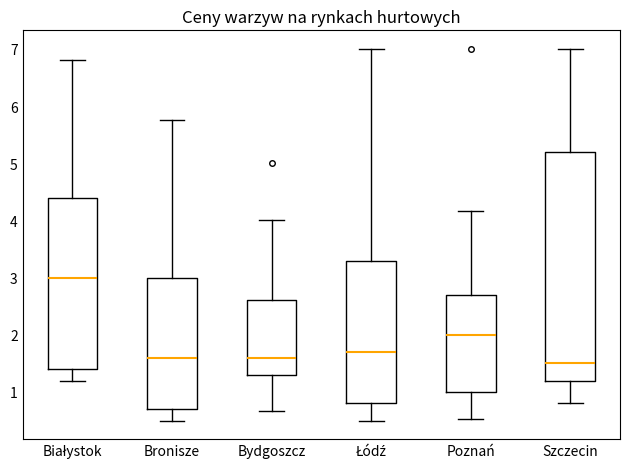

Where does the lower whisker of the box for Poznań end on the y-axis? The values are not printed on the chart, so give them approximately, as read against the axis.

0.5